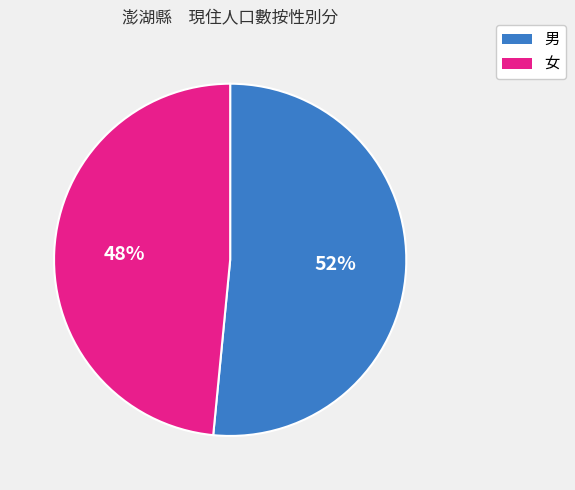

Do 男 and 女 together represent more than half of the pie?

Yes